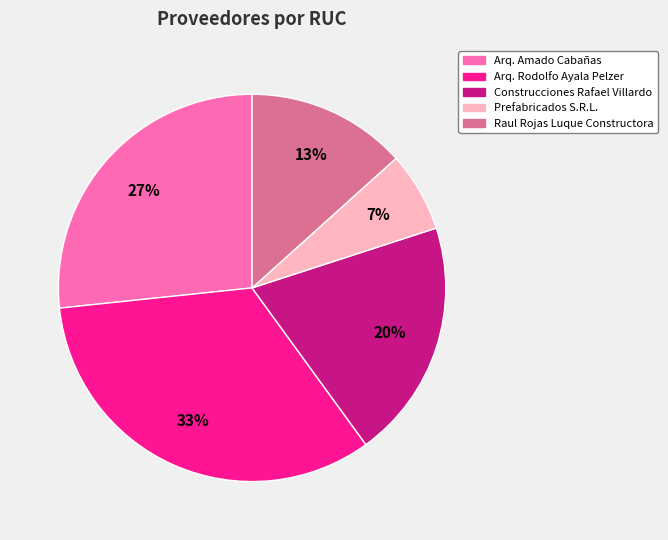

To the nearest percent, what is the average slice percentage?

20%